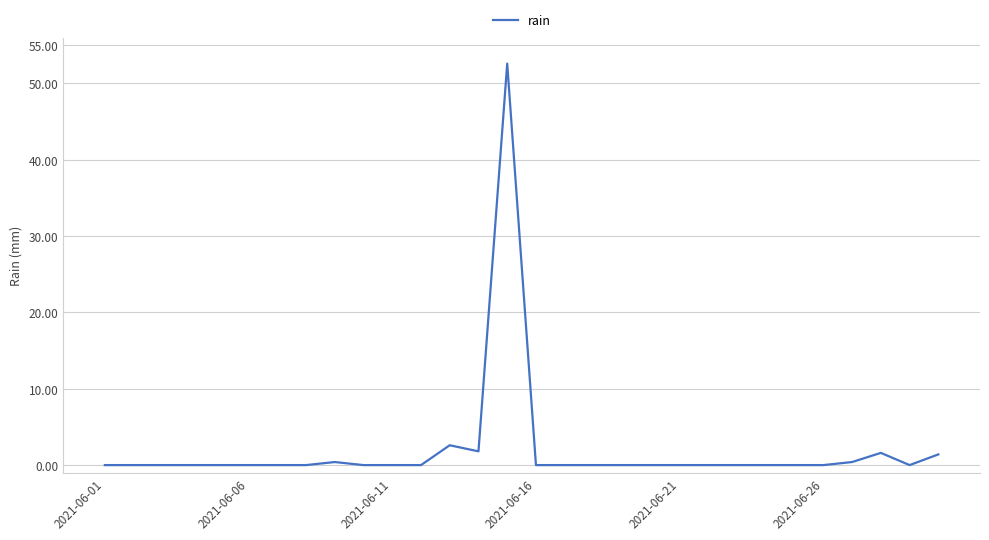

What is the maximum value shown in the chart?

52.6